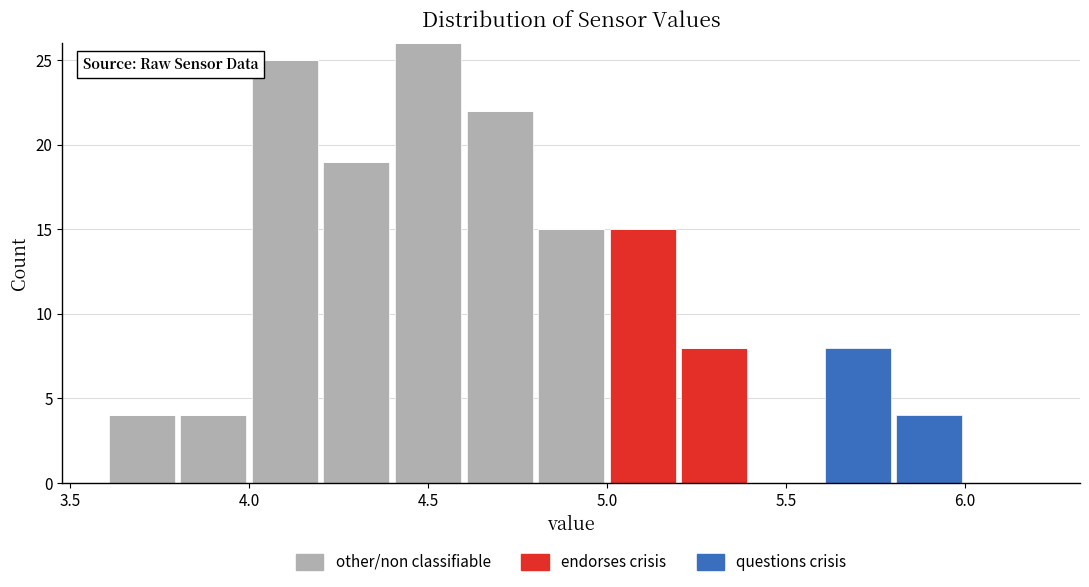

What is the total height of the stacked bar covering 5.6 to 5.8 on the x-axis? The values are not printed on the chart, so give them approximately, as read against the axis.

8